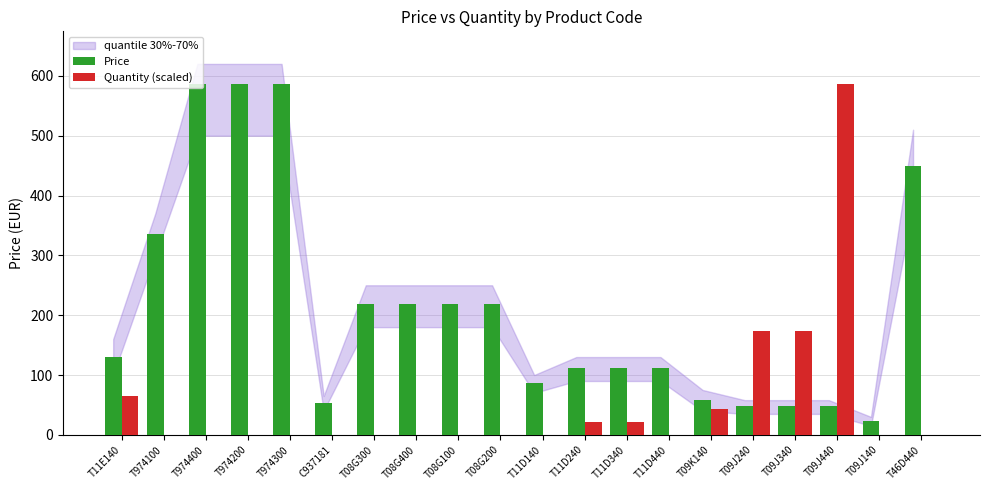

Does the chart contain stacked bars?

No